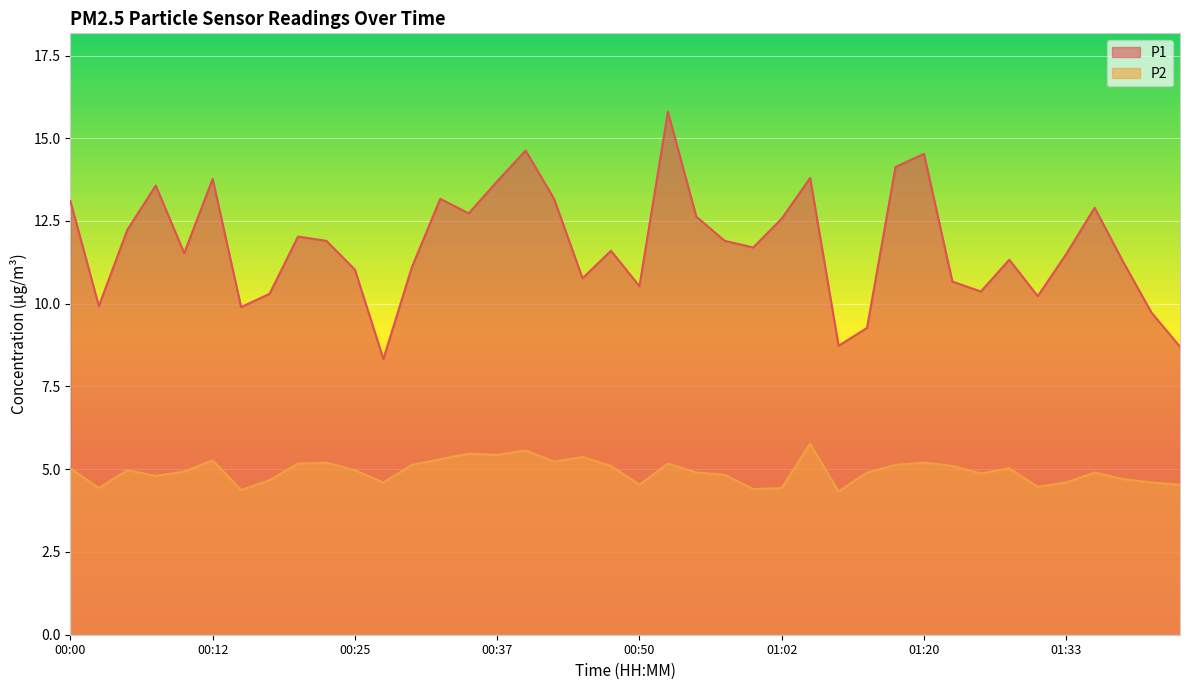

Reading left to right, list all the values displayed in this chart.

P1: 13.1	9.9	12.2	13.6	11.5	13.8	9.9	10.3	12.0	11.9	11.0	8.3	11.1	13.2	12.7	13.7	14.6	13.2	10.8	11.6	10.5	15.8	12.6	11.9	11.7	12.6	13.8	8.7	9.3	14.1	14.5	10.7	10.4	11.3	10.2	11.5	12.9	11.3	9.7	8.7
P2: 5.0	4.4	5.0	4.8	4.9	5.3	4.4	4.7	5.2	5.2	5.0	4.6	5.1	5.3	5.5	5.4	5.6	5.2	5.4	5.1	4.5	5.2	4.9	4.8	4.4	4.4	5.8	4.3	4.9	5.1	5.2	5.1	4.9	5.0	4.5	4.6	4.9	4.7	4.6	4.5